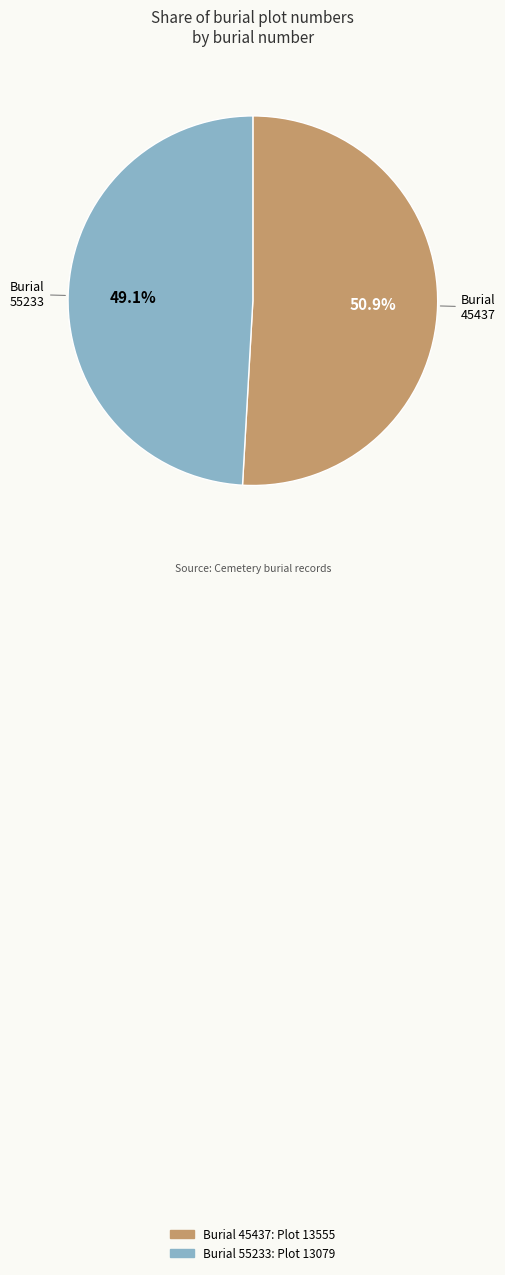

Is there any slice that represents more than half of the pie?

Yes